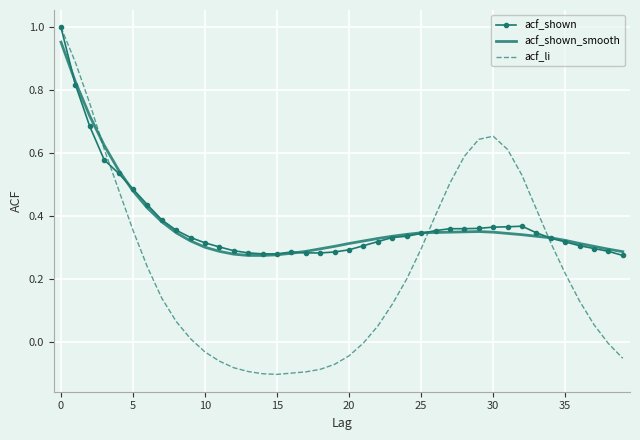

Which series has the widest spread of values?

acf_li